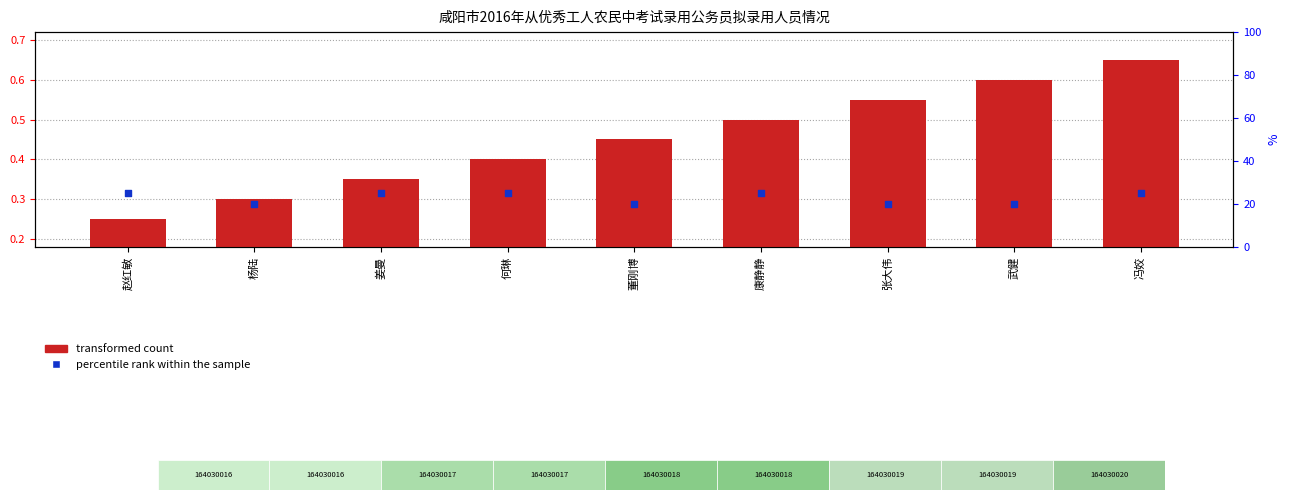

What is the total value across all series at 张大伟?

20.6